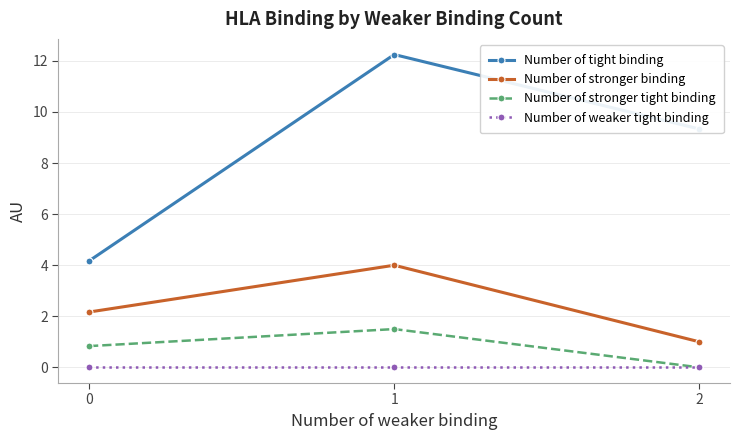

At which label does Number of stronger binding reach its peak?

1